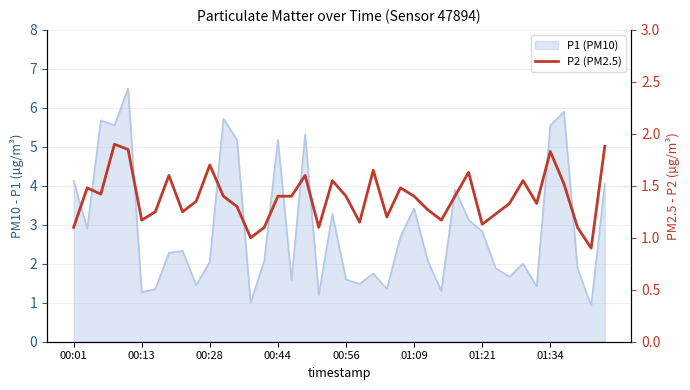

How many values exceed 1?

38